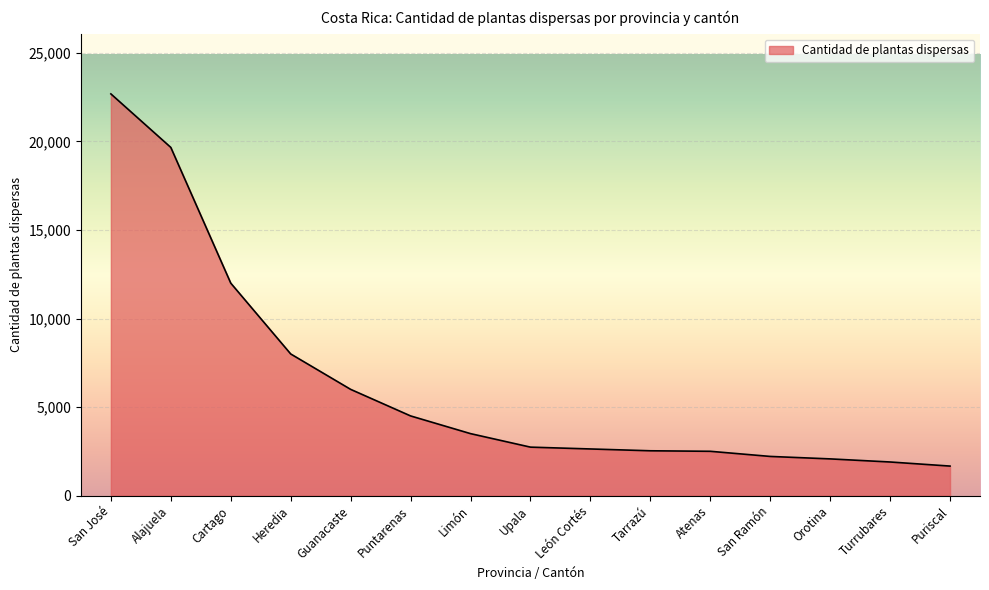

Approximately how many times larger is the value at Puriscal compared to Tarrazú?

0.7